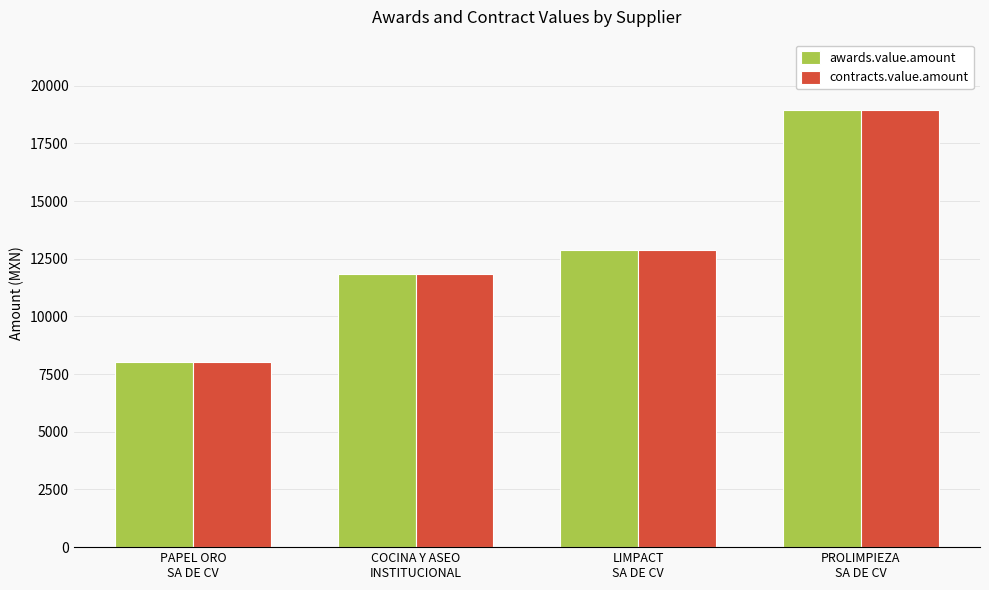

At how many categories does at least one series exceed 10322?

3